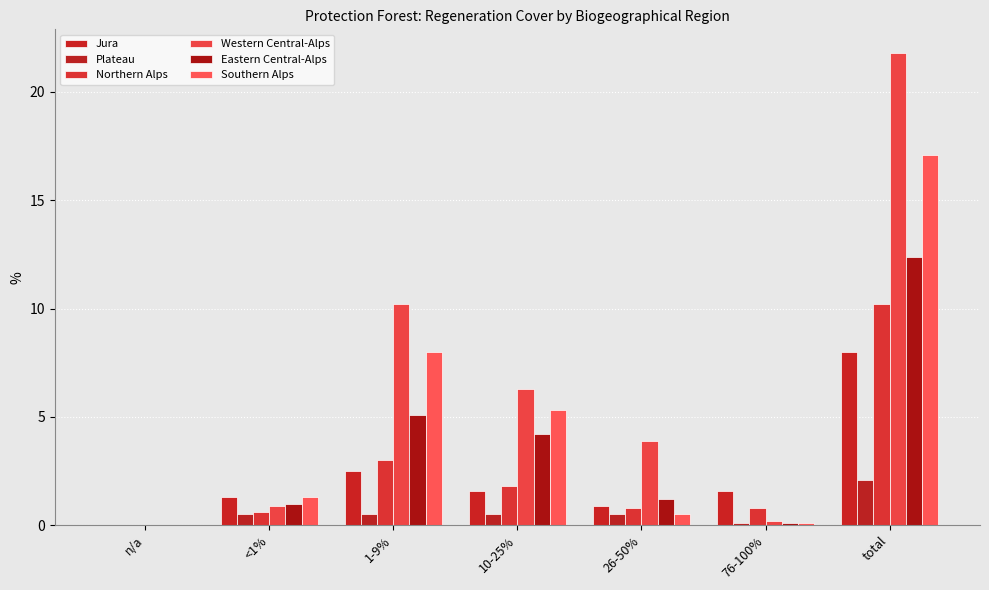

How many groups of bars are there?

7